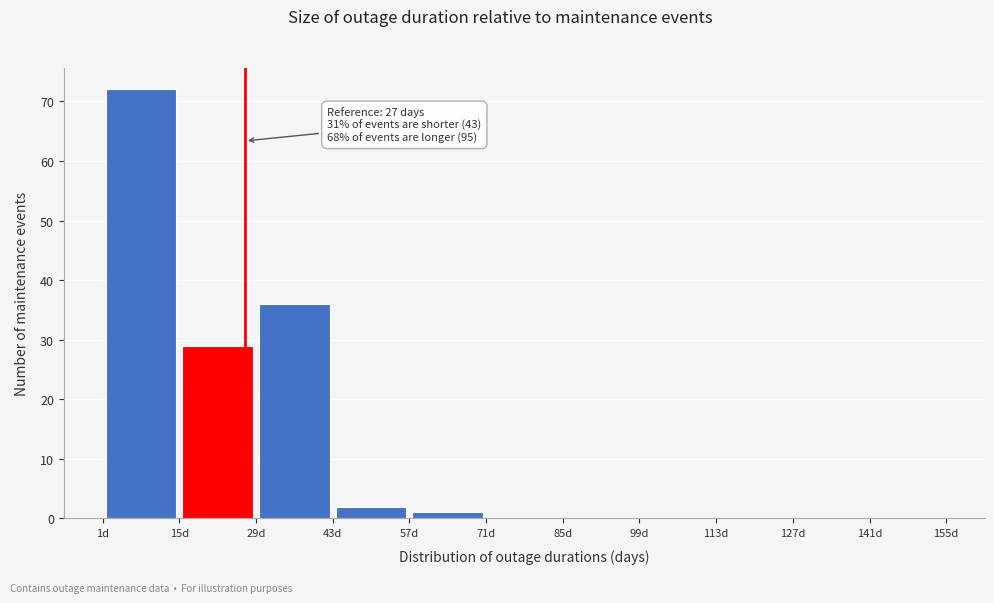

Which range on the x-axis has the tallest bar?

1 to 15